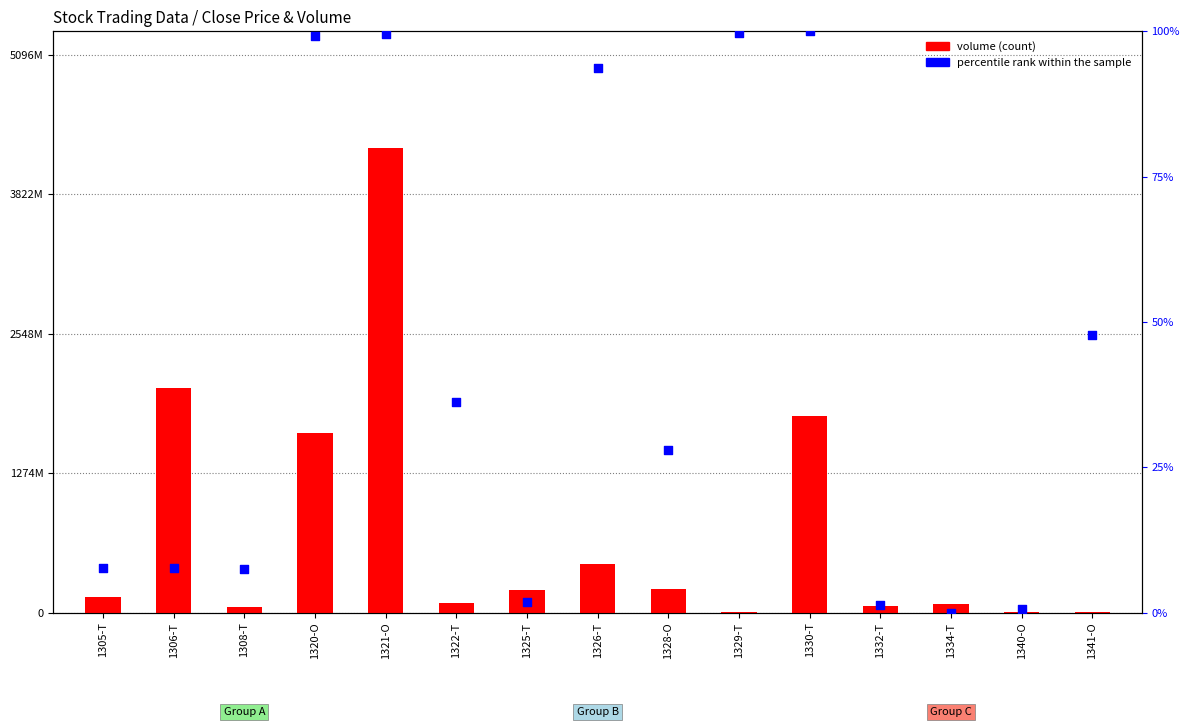

At how many categories does at least one series exceed 2099885316?

1